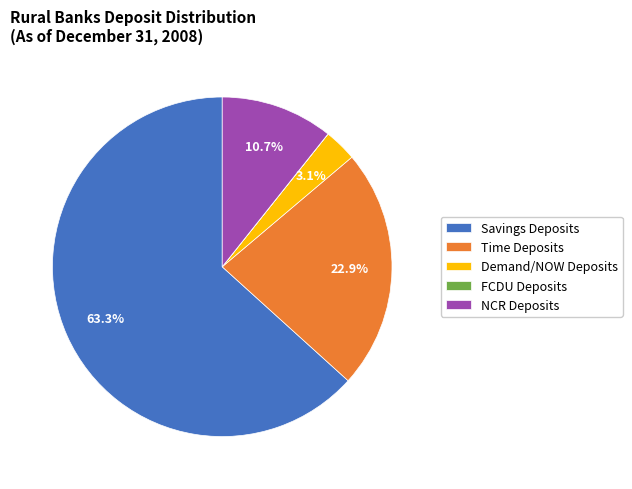

Which category has the biggest portion of the pie?

Savings Deposits